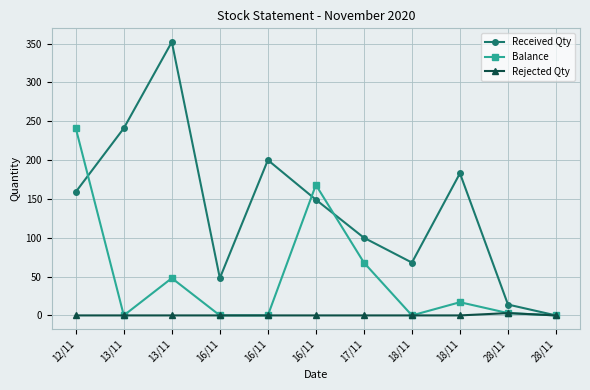

Rank the series at 16/11 from lowest to highest value.

Balance, Rejected Qty, Received Qty